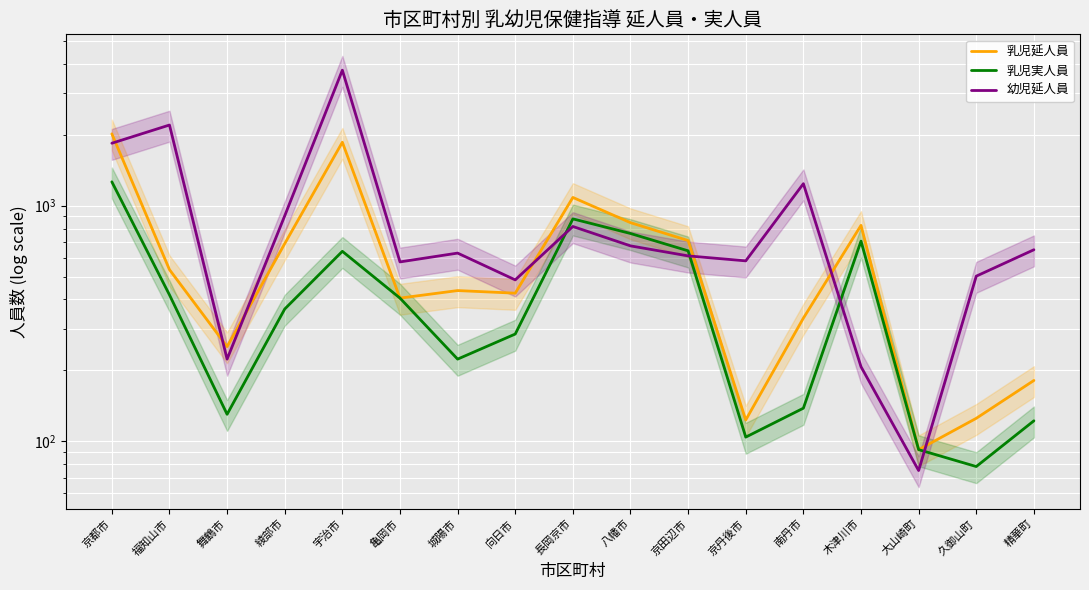

Reading left to right, what are all the values shown in this chart?

乳児延人員: 京都市=2019	福知山市=535	舞鶴市=252	綾部市=690	宇治市=1860	亀岡市=405	城陽市=436	向日市=425	長岡京市=1084	八幡市=847	京田辺市=711	京丹後市=123	南丹市=333	木津川市=825	大山崎町=92	久御山町=125	精華町=181
乳児実人員: 京都市=1263	福知山市=418	舞鶴市=130	綾部市=364	宇治市=640	亀岡市=405	城陽市=223	向日市=285	長岡京市=879	八幡市=762	京田辺市=643	京丹後市=104	南丹市=138	木津川市=707	大山崎町=92	久御山町=78	精華町=122
幼児延人員: 京都市=1842	福知山市=2201	舞鶴市=223	綾部市=906	宇治市=3763	亀岡市=577	城陽市=629	向日市=484	長岡京市=816	八幡市=675	京田辺市=612	京丹後市=583	南丹市=1240	木津川市=207	大山崎町=75	久御山町=502	精華町=650